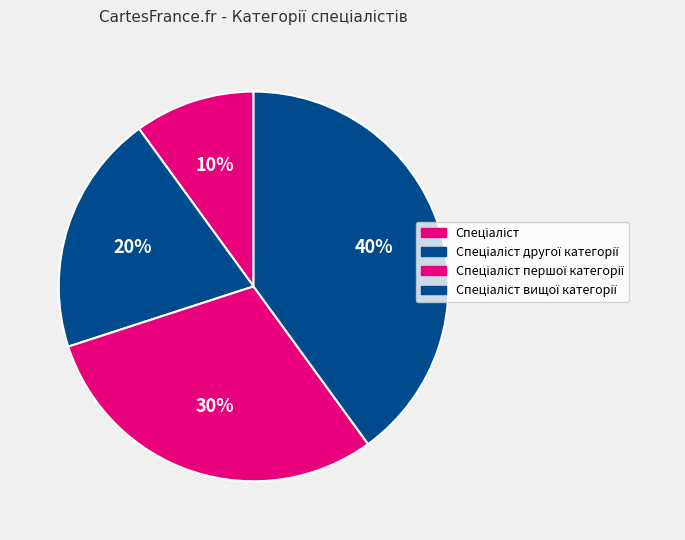

What percentage is the Спеціаліст другої категорії slice, to the nearest percent?

20%